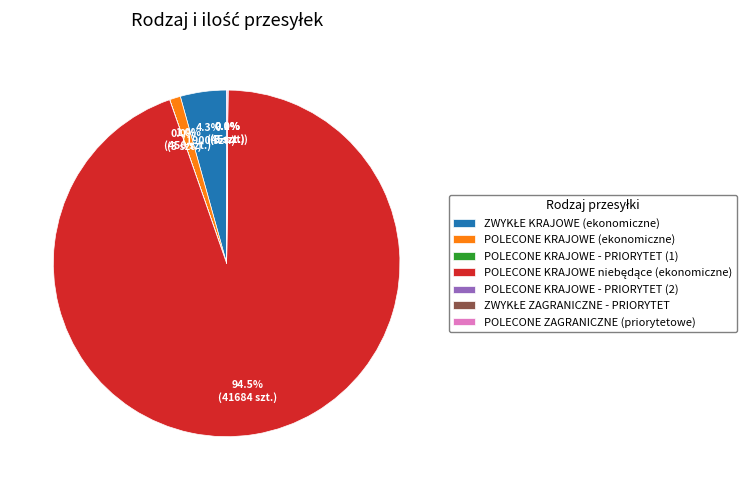

How much of the chart is everything except POLECONE KRAJOWE (ekonomiczne)?

99.0%